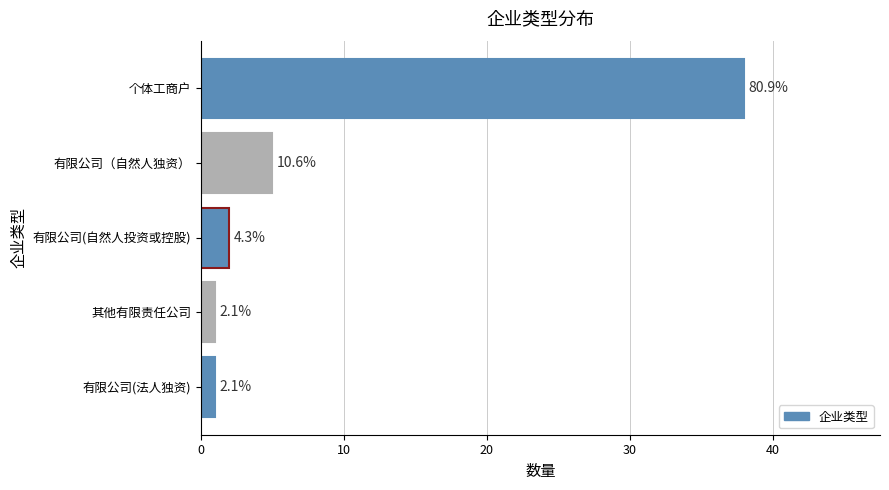

What is the difference between the maximum and second lowest values?

37